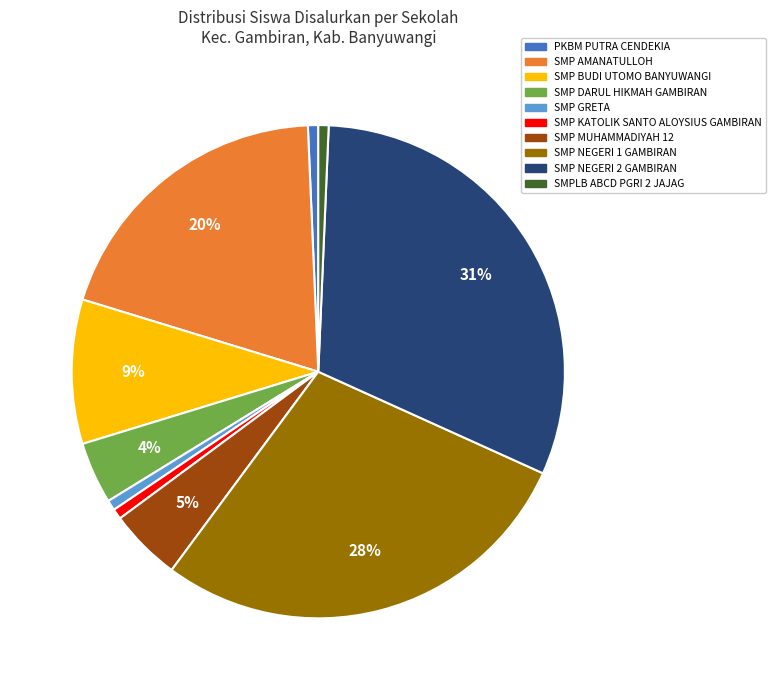

Is SMP NEGERI 1 GAMBIRAN the majority of the pie?

No